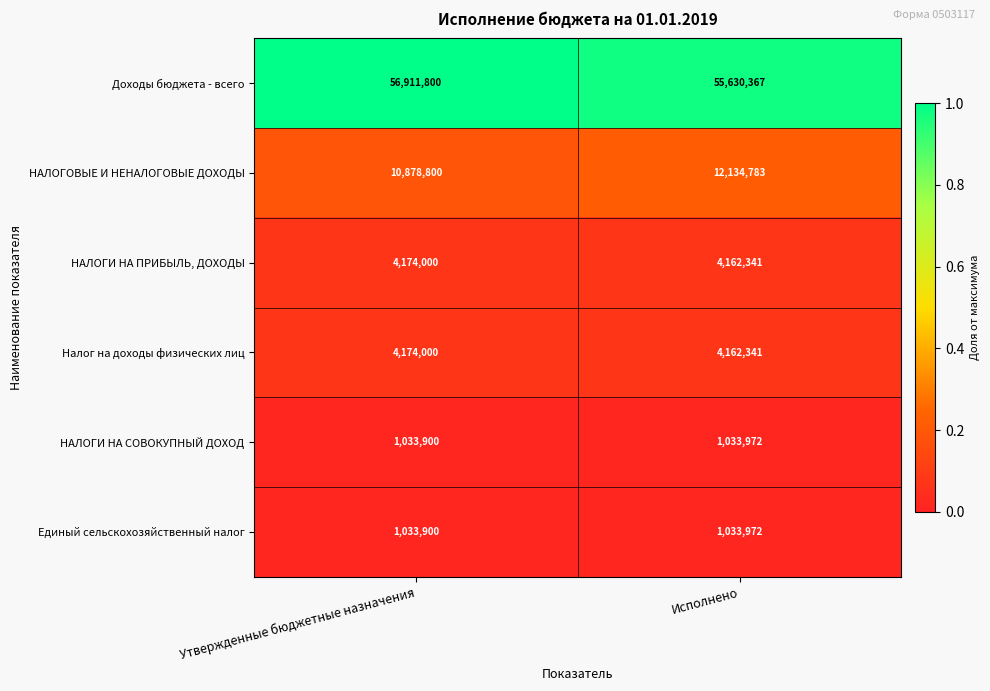

True or false: Доходы бюджета - всего has a value of 56911800 at Утвержденные бюджетные назначения.

True